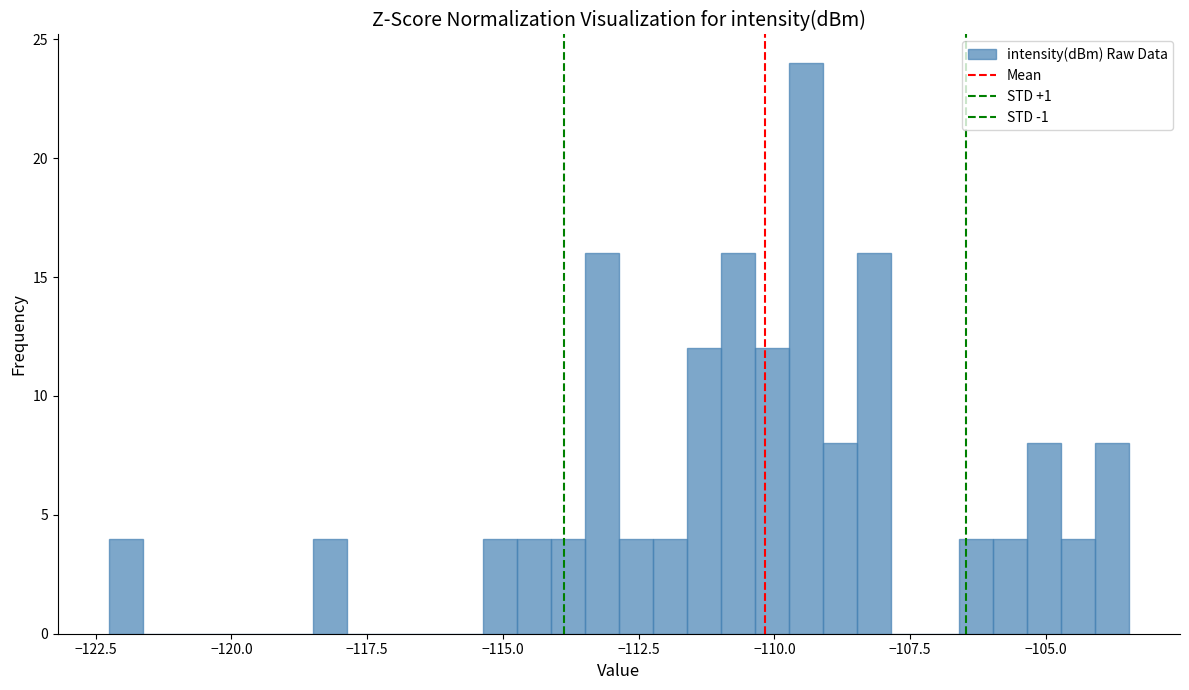

Read against the x-axis, roughly where is the centre of the tallest bar?

-109.5